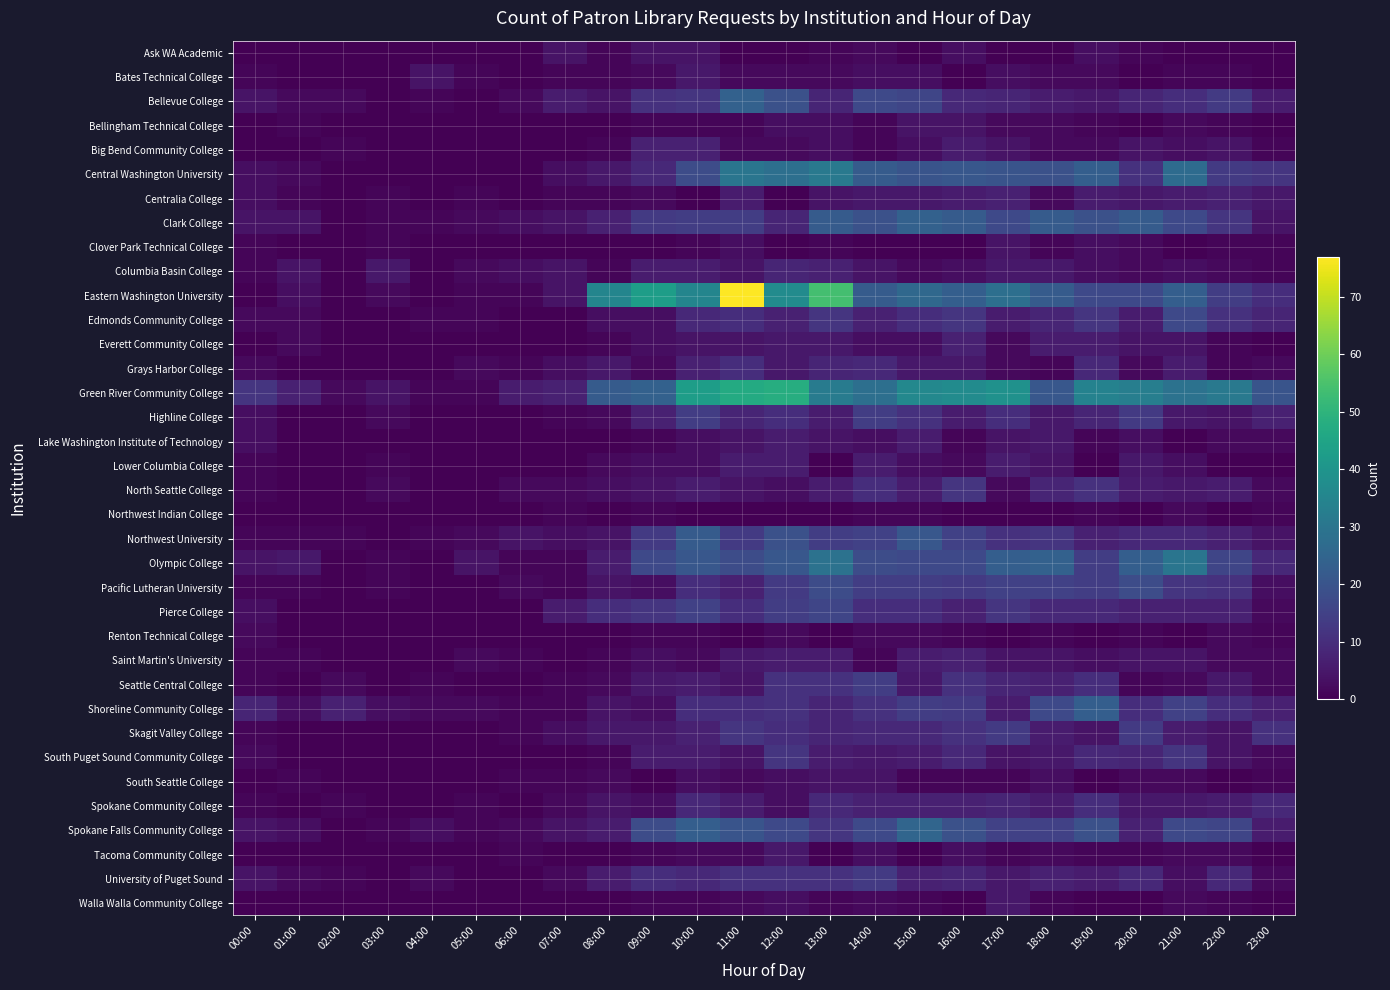

List the series in order of their peak value, lowest first.

Northwest Indian College, Renton Technical College, Ask WA Academic, Bellingham Technical College, Clover Park Technical College, South Seattle College, Bates Technical College, Tacoma Community College, Walla Walla Community College, Lake Washington Institute of Technology, Lower Columbia College, Big Bend Community College, Centralia College, Everett Community College, Saint Martin's University, Columbia Basin College, Grays Harbor College, Spokane Community College, North Seattle College, South Puget Sound Community College, Skagit Valley College, University of Puget Sound, Highline College, Seattle Central College, Pierce College, Edmonds Community College, Pacific Lutheran University, Northwest University, Shoreline Community College, Bellevue College, Clark College, Spokane Falls Community College, Olympic College, Central Washington University, Green River Community College, Eastern Washington University